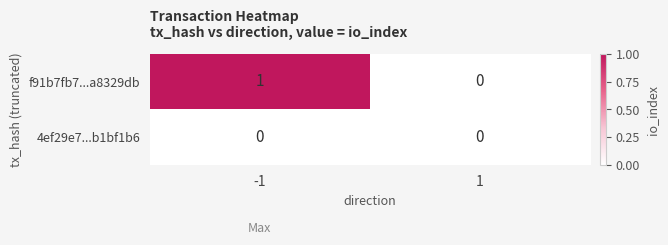

Which series has the largest range (max minus min)?

f91b7fb7...a8329db